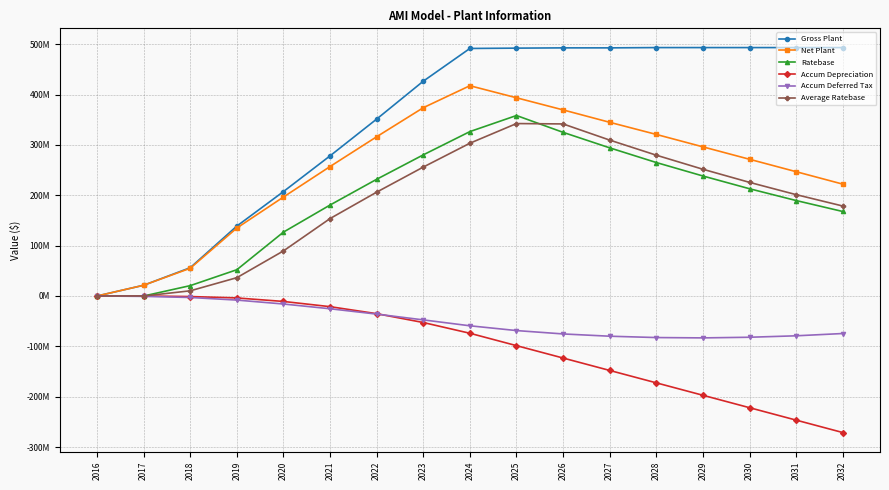

Does the chart have visible grid lines?

Yes